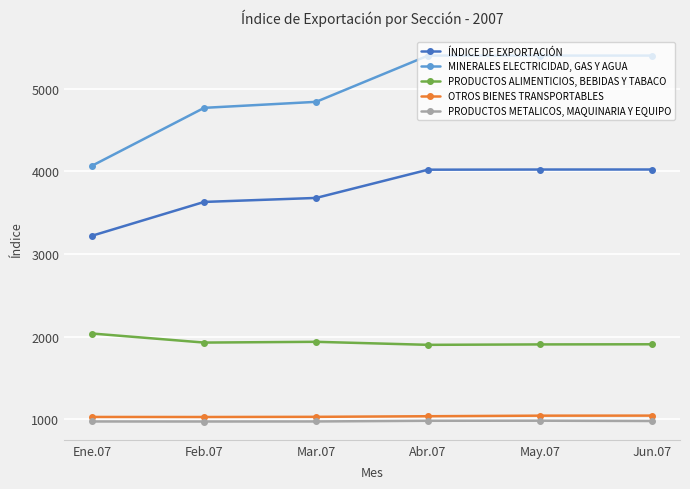

Is it true that PRODUCTOS ALIMENTICIOS, BEBIDAS Y TABACO equals 1926.8 at Feb.07?

True